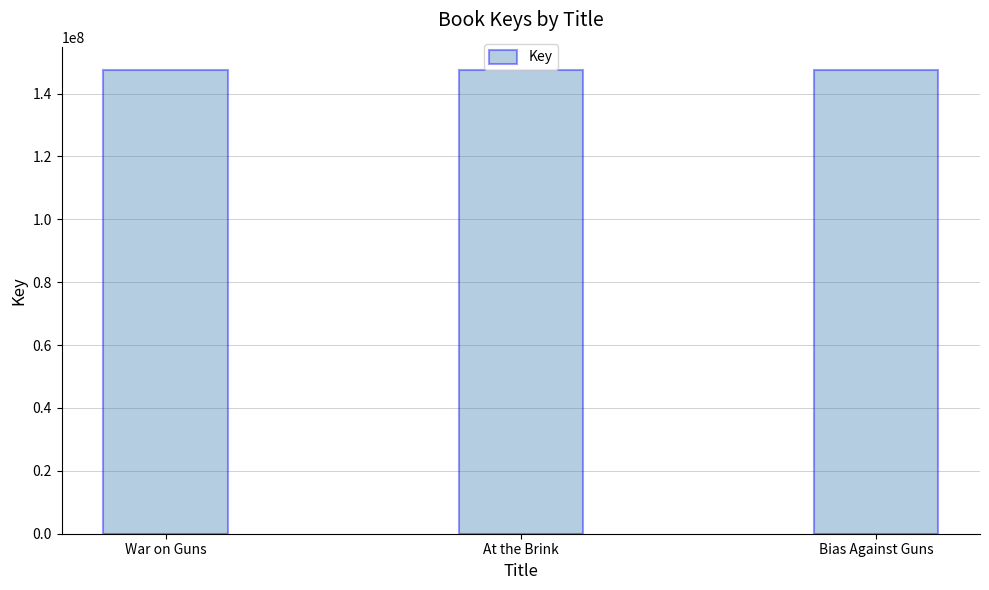

What is the minimum value shown in the chart?

147494165